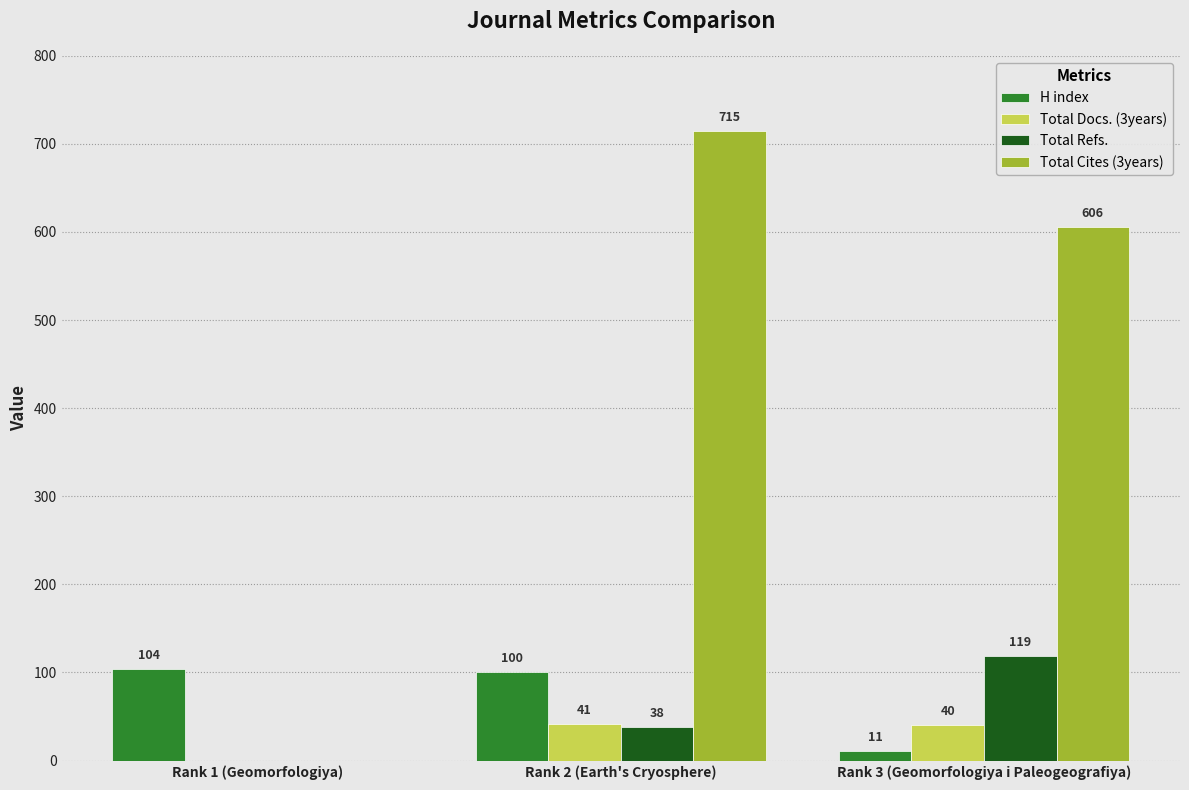

Reading left to right, what are all the values shown in this chart?

H index: 104	100	11
Total Docs. (3years): 0	41	40
Total Refs.: 0	38	119
Total Cites (3years): 0	715	606